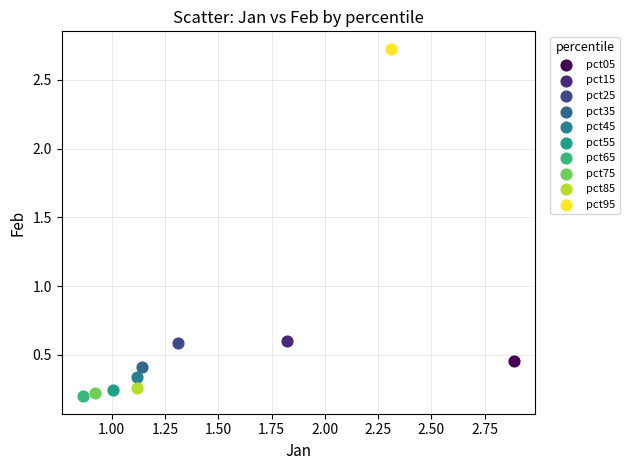

What are all the series names shown in the legend?

pct05, pct15, pct25, pct35, pct45, pct55, pct65, pct75, pct85, pct95